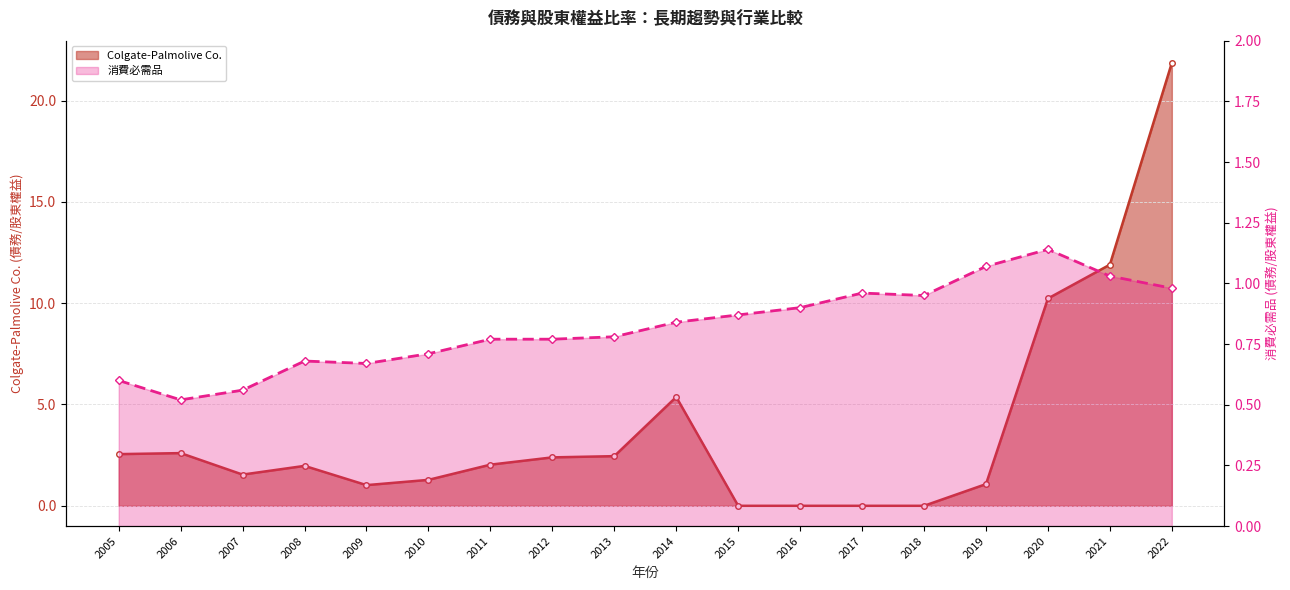

Which series has the widest spread of values?

Colgate-Palmolive Co.